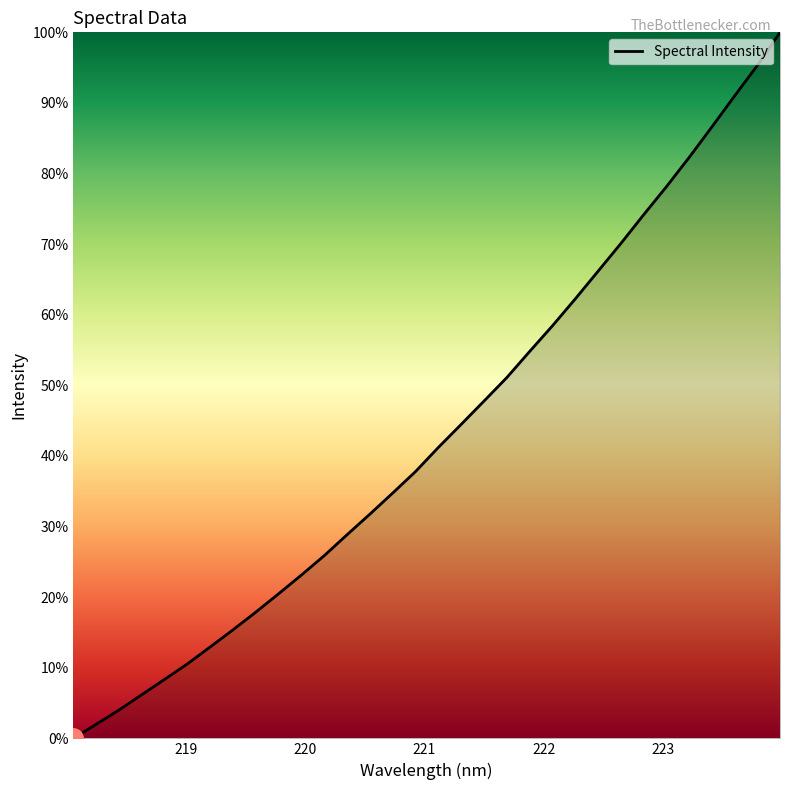

How many values exceed 41?

16